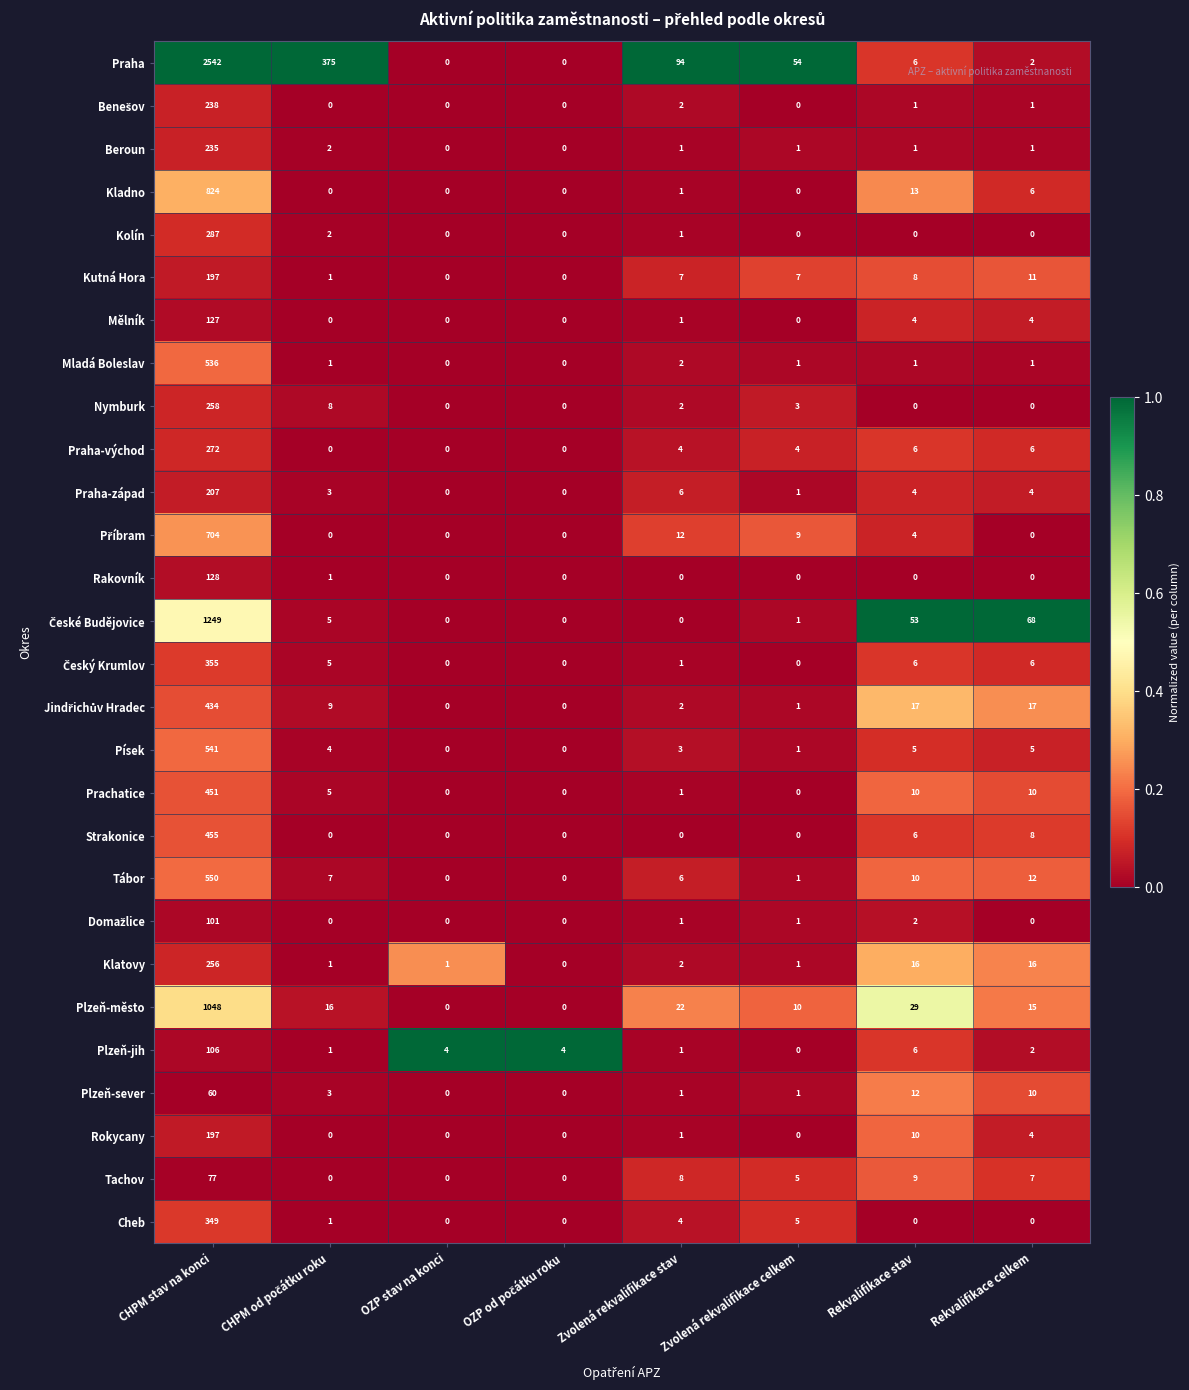

True or false: Kutná Hora has a value of 197 at CHPM stav na konci.

True